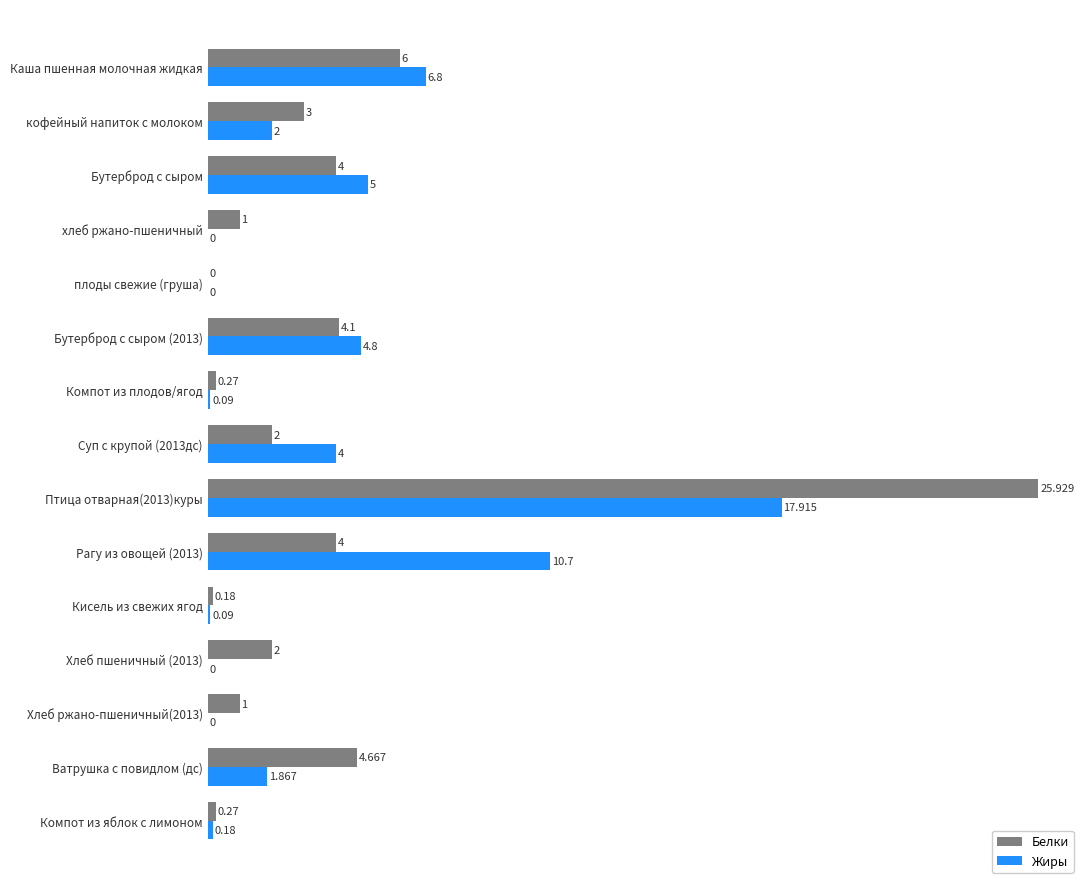

Which series has the largest total across all categories?

Белки